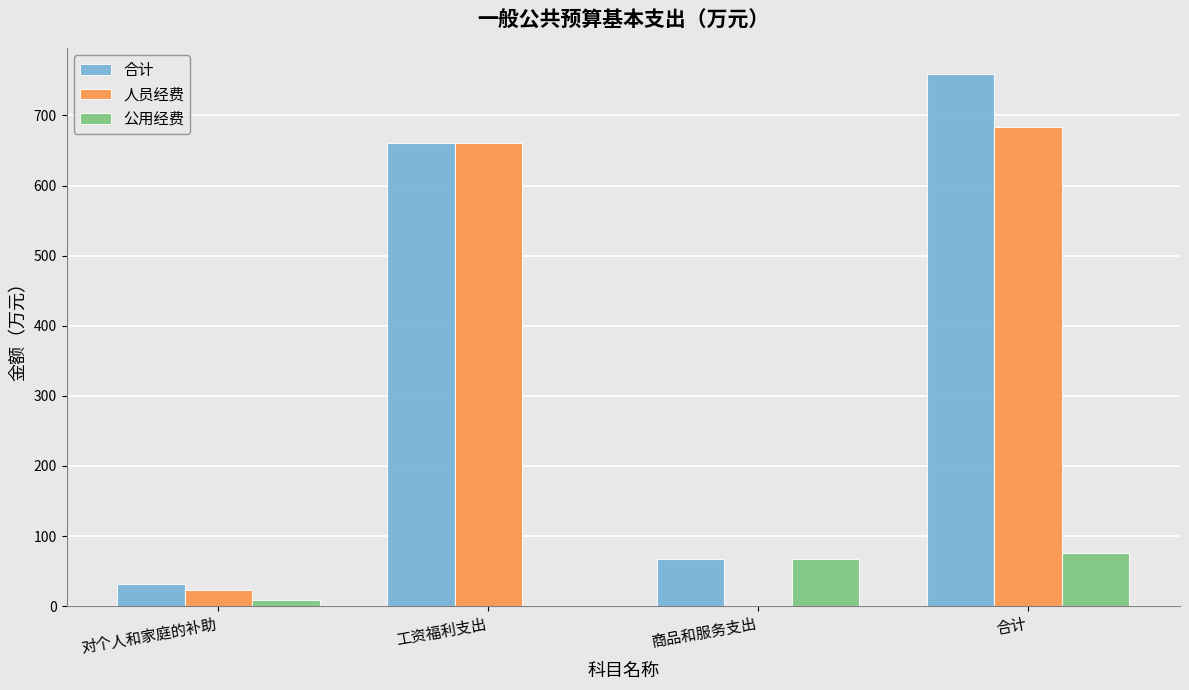

Is the value of 合计 at 工资福利支出 greater than the value of 公用经费 at 商品和服务支出?

Yes